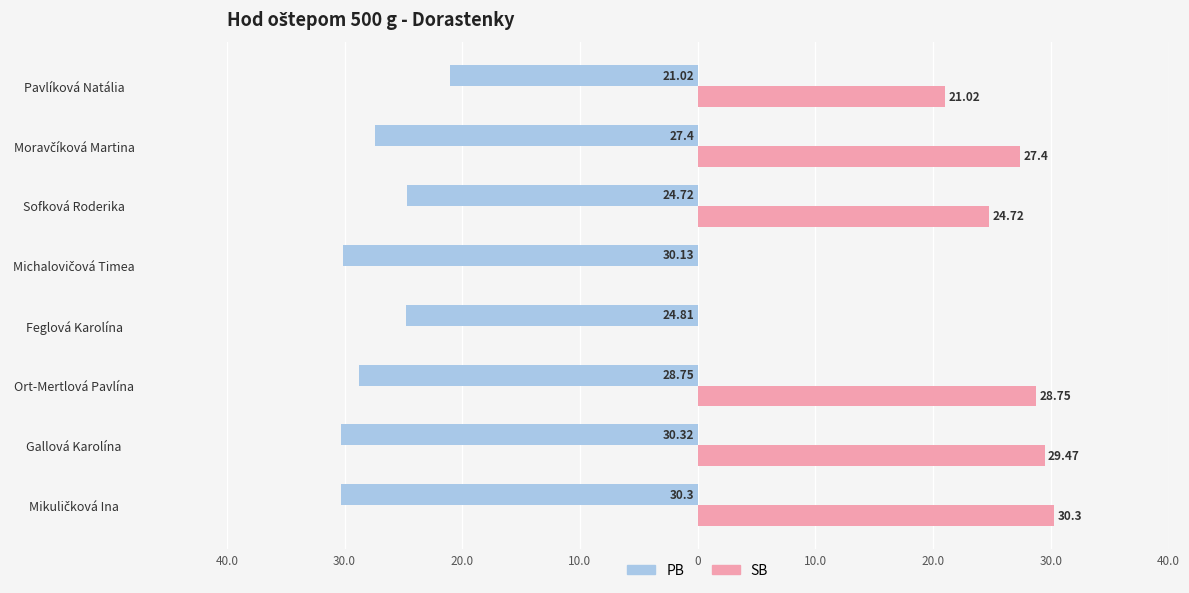

What are all the series names shown in the legend?

PB, SB